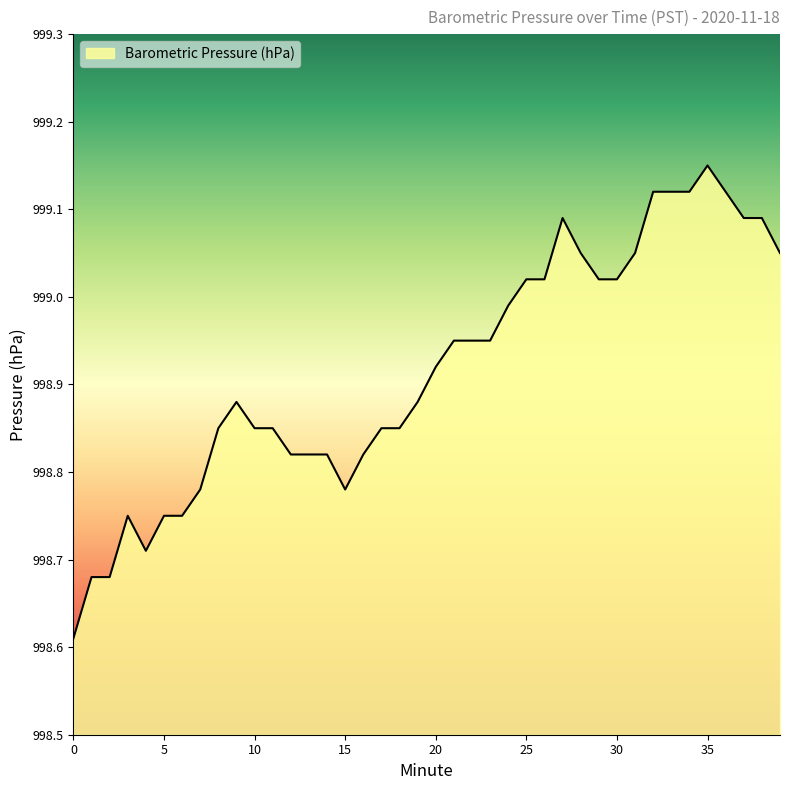

Does the chart display data point markers on the line(s)?

No